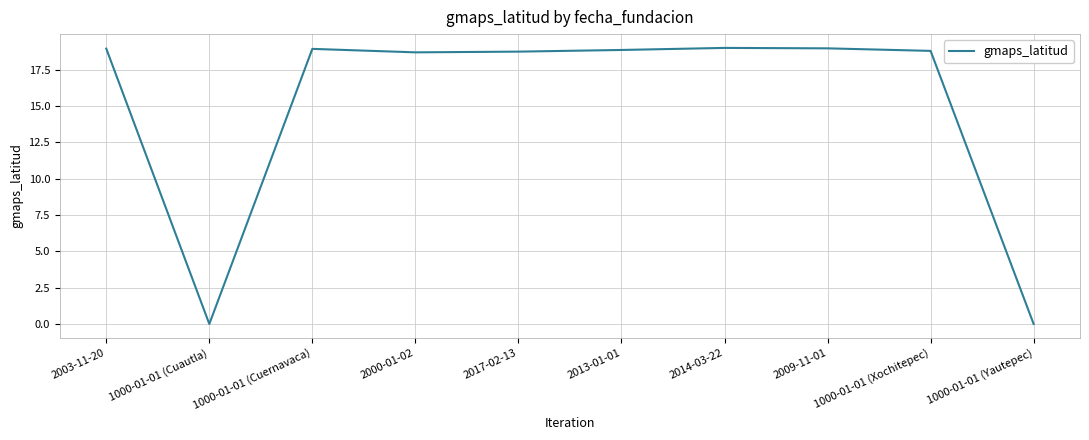

At which label does the data first exceed 18?

2003-11-20